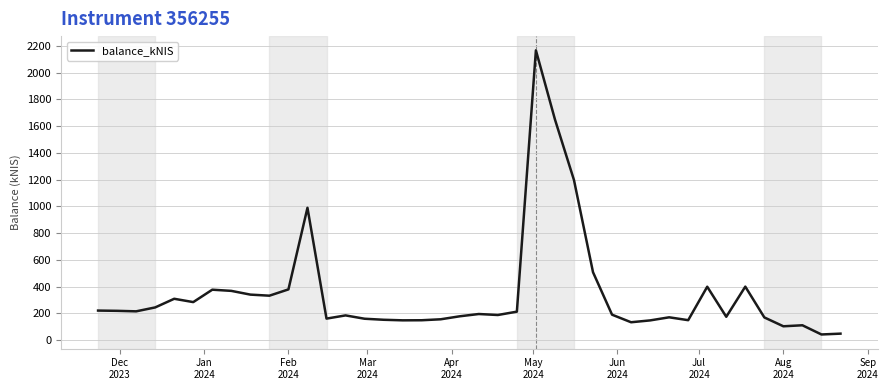

What is the difference between the maximum and minimum values?

2125.7